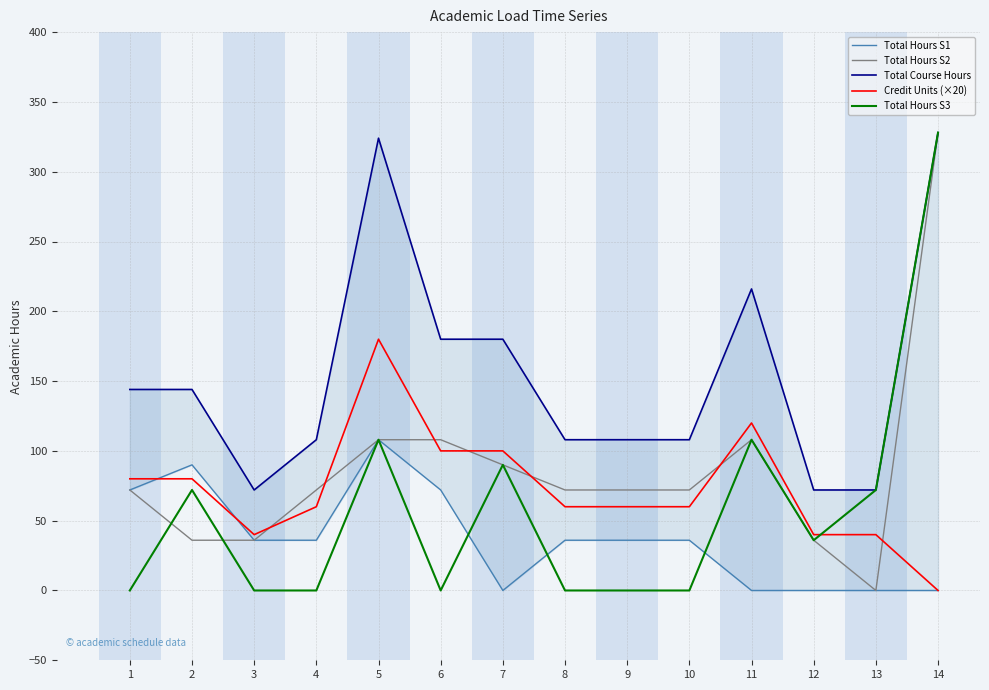

How many positive values does the Total Hours S2 series have?

13